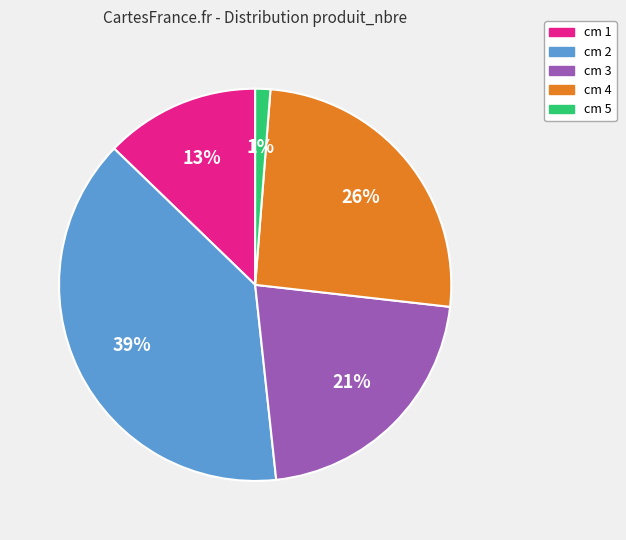

To the nearest percent, what is the average slice percentage?

20%